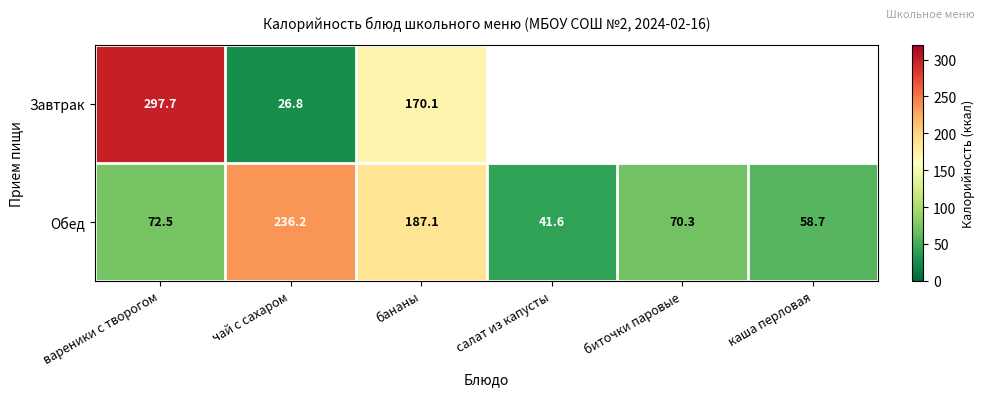

Is the value of Завтрак at бананы greater than the value of Обед at вареники с творогом?

Yes